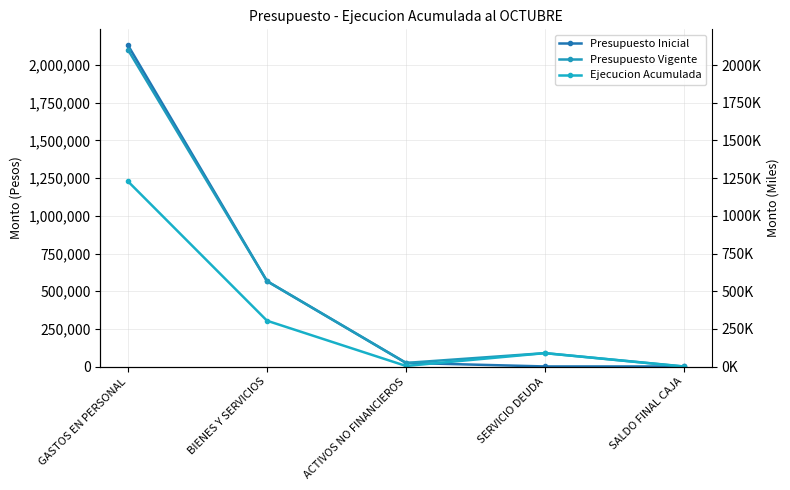

Is it true that Ejecucion Acumulada equals 914 at ACTIVOS NO FINANCIEROS?

False